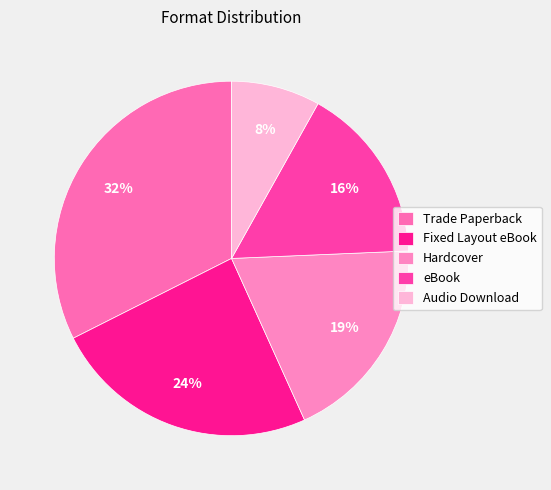

Approximately how many times larger is the value at Trade Paperback compared to Fixed Layout eBook?

1.3